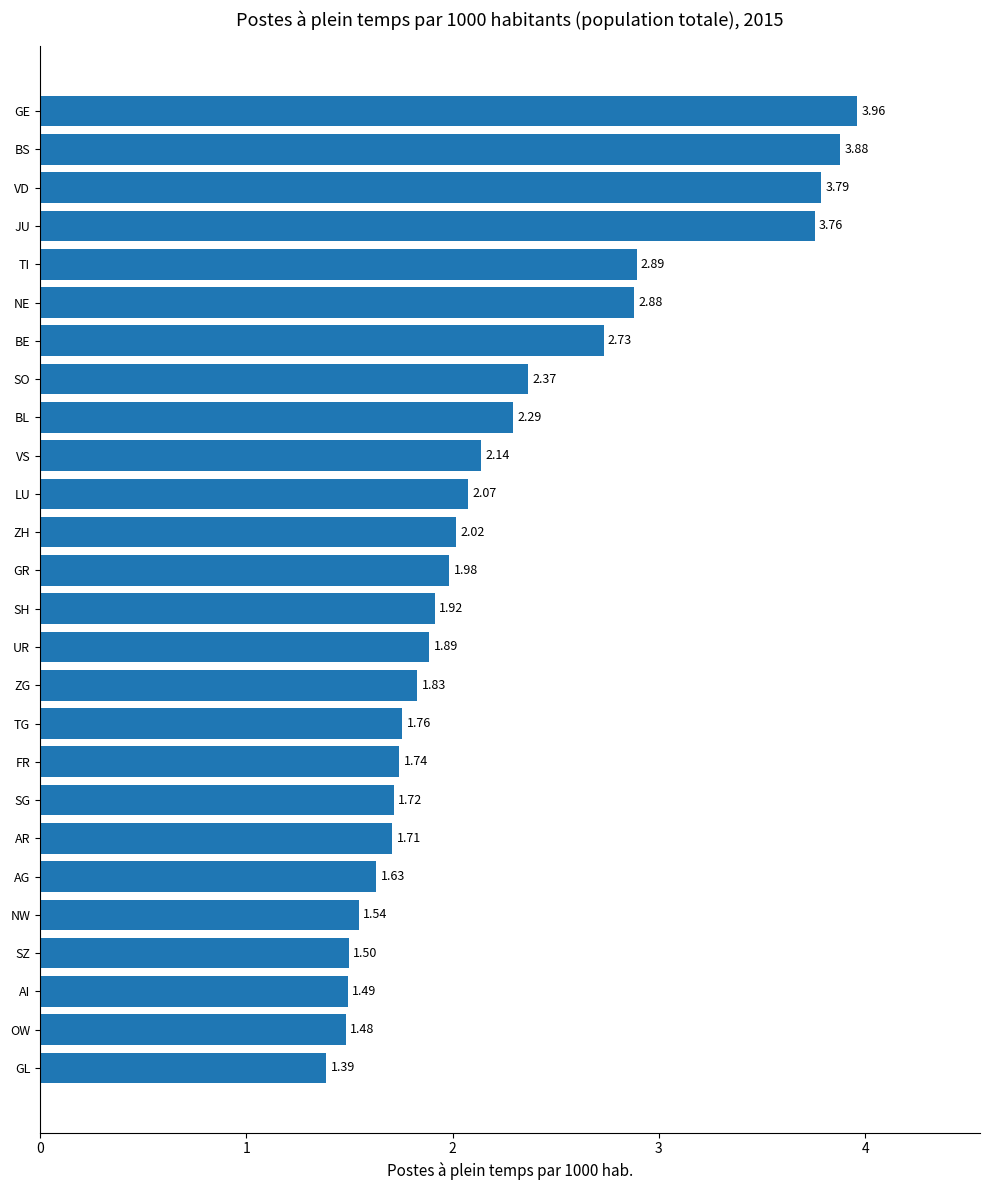

Rank the categories by value from lowest to highest.

GL, OW, AI, SZ, NW, AG, AR, SG, FR, TG, ZG, UR, SH, GR, ZH, LU, VS, BL, SO, BE, NE, TI, JU, VD, BS, GE